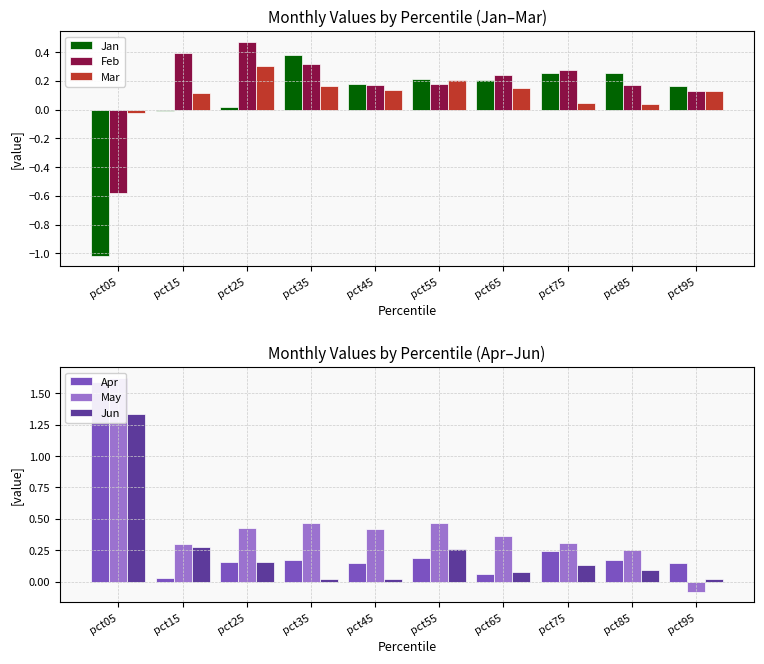

At which category is the sum across all series the highest?

pct05